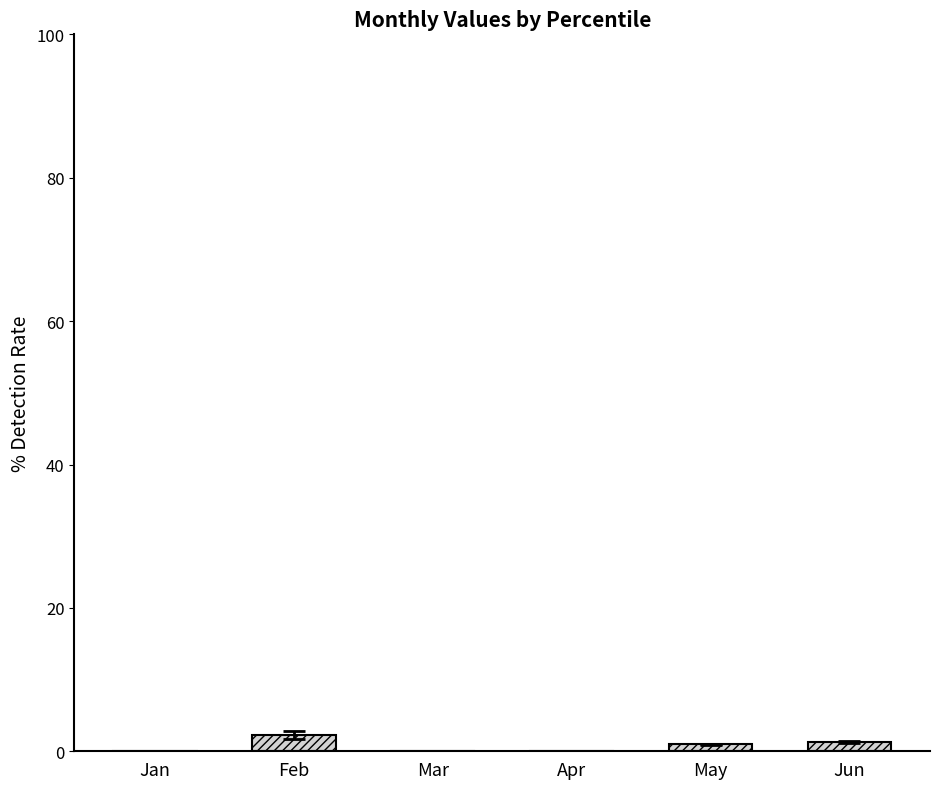

What is the sum of all values?

3.3